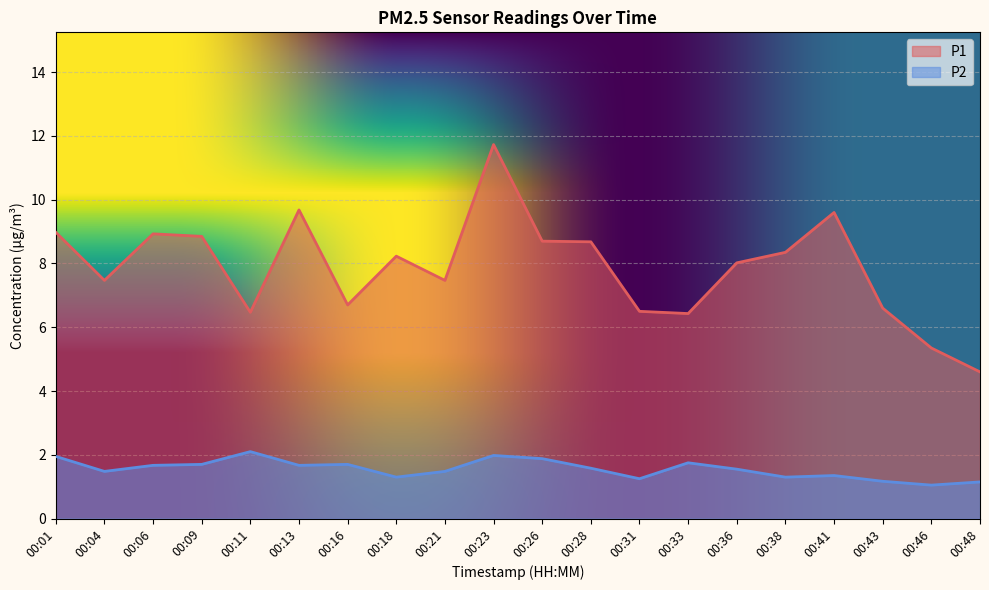

The P2 series shows 2.0 at 00:23. True or false?

True